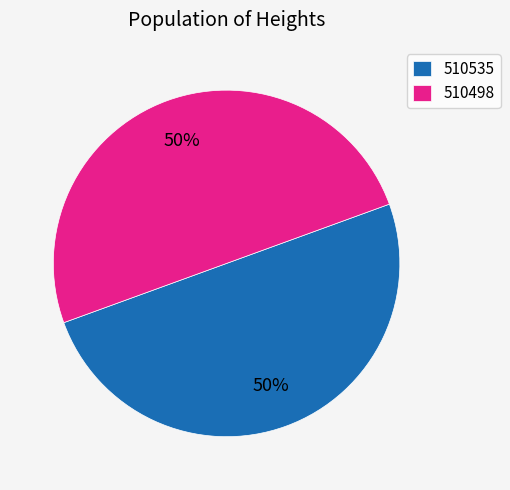

What is the ratio of the value at 510535 to the value at 510498?

1.0